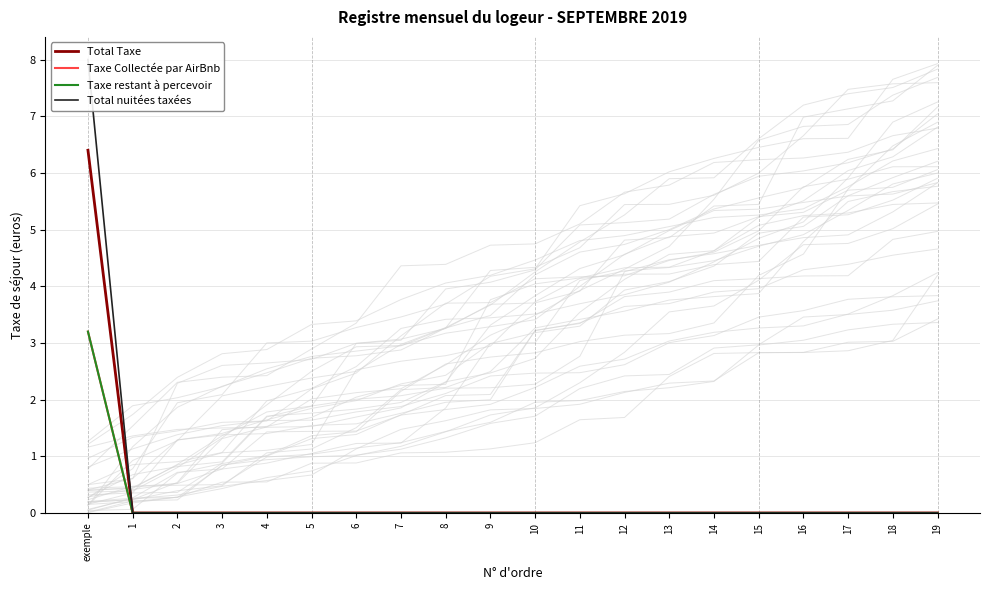

Reading left to right, list all the values displayed in this chart.

Total Taxe: 6.4	0.0	0.0	0.0	0.0	0.0	0.0	0.0	0.0	0.0	0.0	0.0	0.0	0.0	0.0	0.0	0.0	0.0	0.0	0.0
Taxe Collectée par AirBnb: 3.2	0.0	0.0	0.0	0.0	0.0	0.0	0.0	0.0	0.0	0.0	0.0	0.0	0.0	0.0	0.0	0.0	0.0	0.0	0.0
Taxe restant à percevoir: 3.2	0.0	0.0	0.0	0.0	0.0	0.0	0.0	0.0	0.0	0.0	0.0	0.0	0.0	0.0	0.0	0.0	0.0	0.0	0.0
Total nuitées taxées: 8.0	0.0	0.0	0.0	0.0	0.0	0.0	0.0	0.0	0.0	0.0	0.0	0.0	0.0	0.0	0.0	0.0	0.0	0.0	0.0